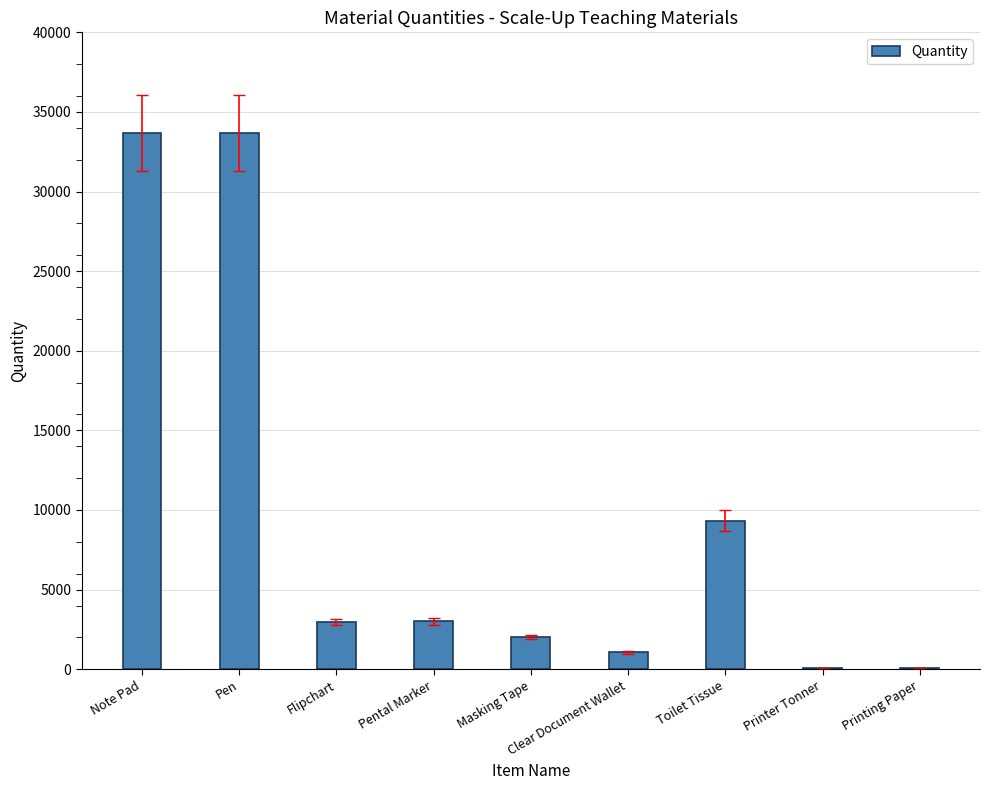

The chart shows a value of 100 at Printing Paper. True or false?

True